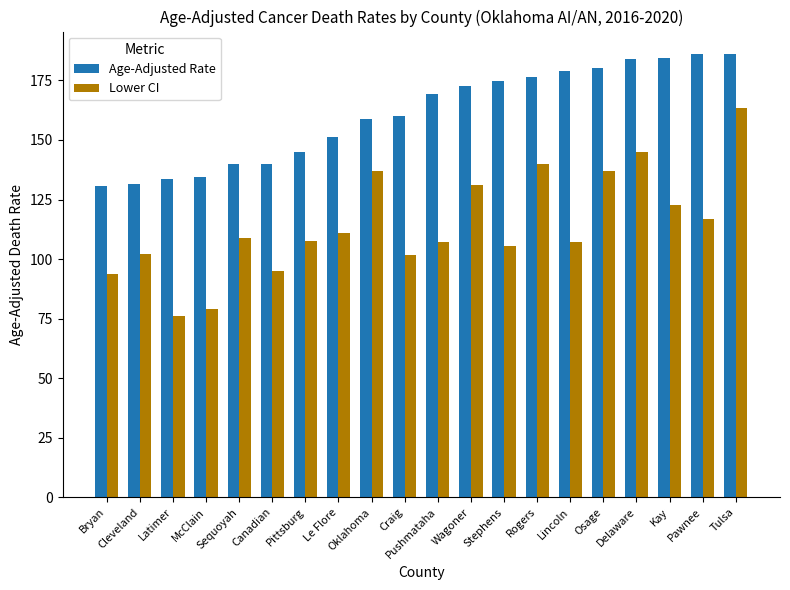

The value of Age-Adjusted Rate at Craig is 98.1. True or false?

False